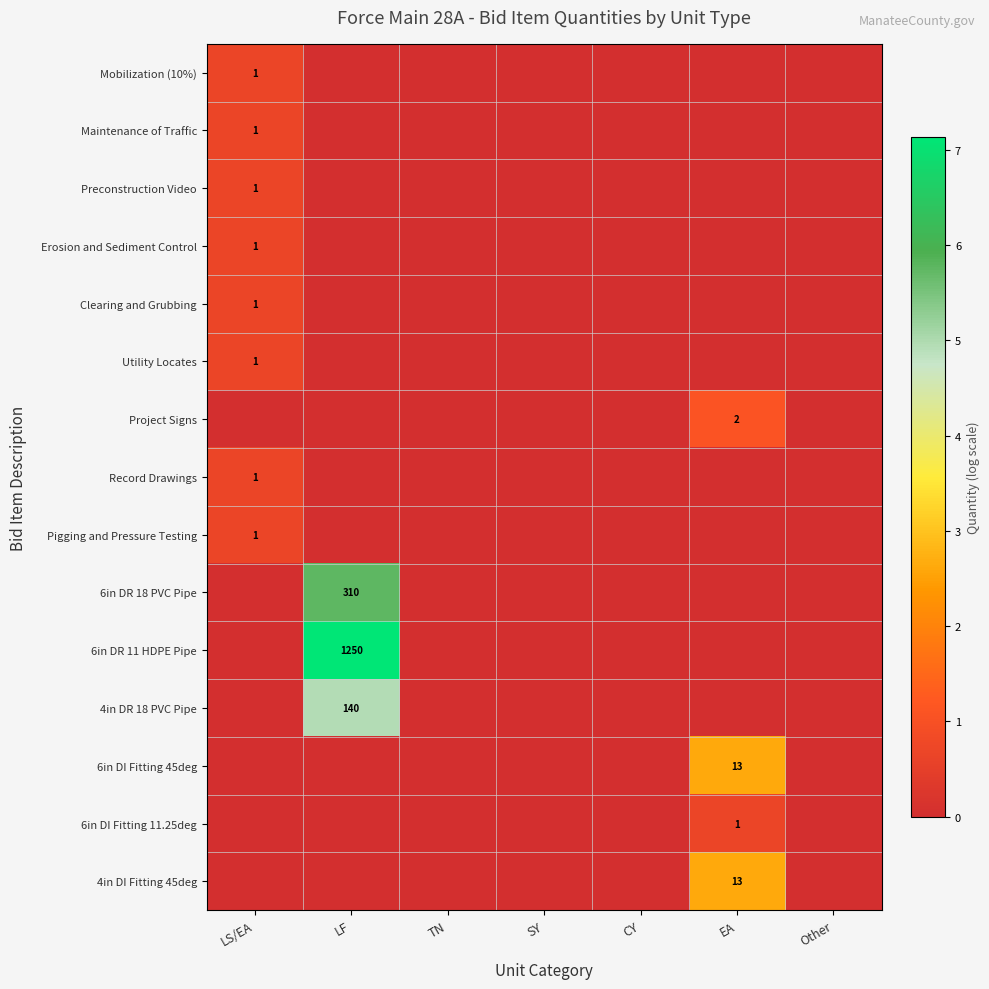

At how many categories does at least one series exceed 3?

1